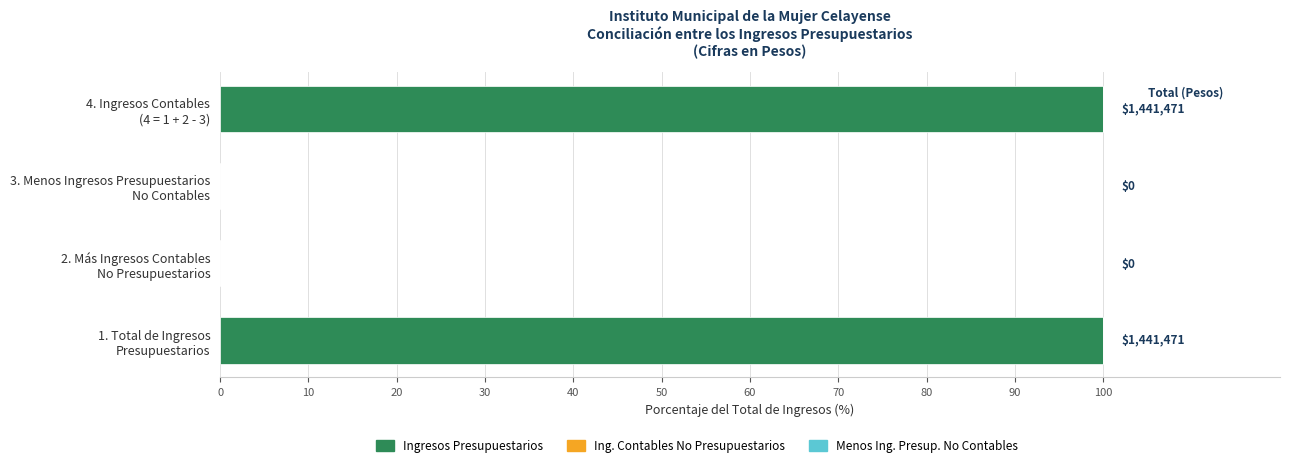

What is the maximum value shown in the chart?

100